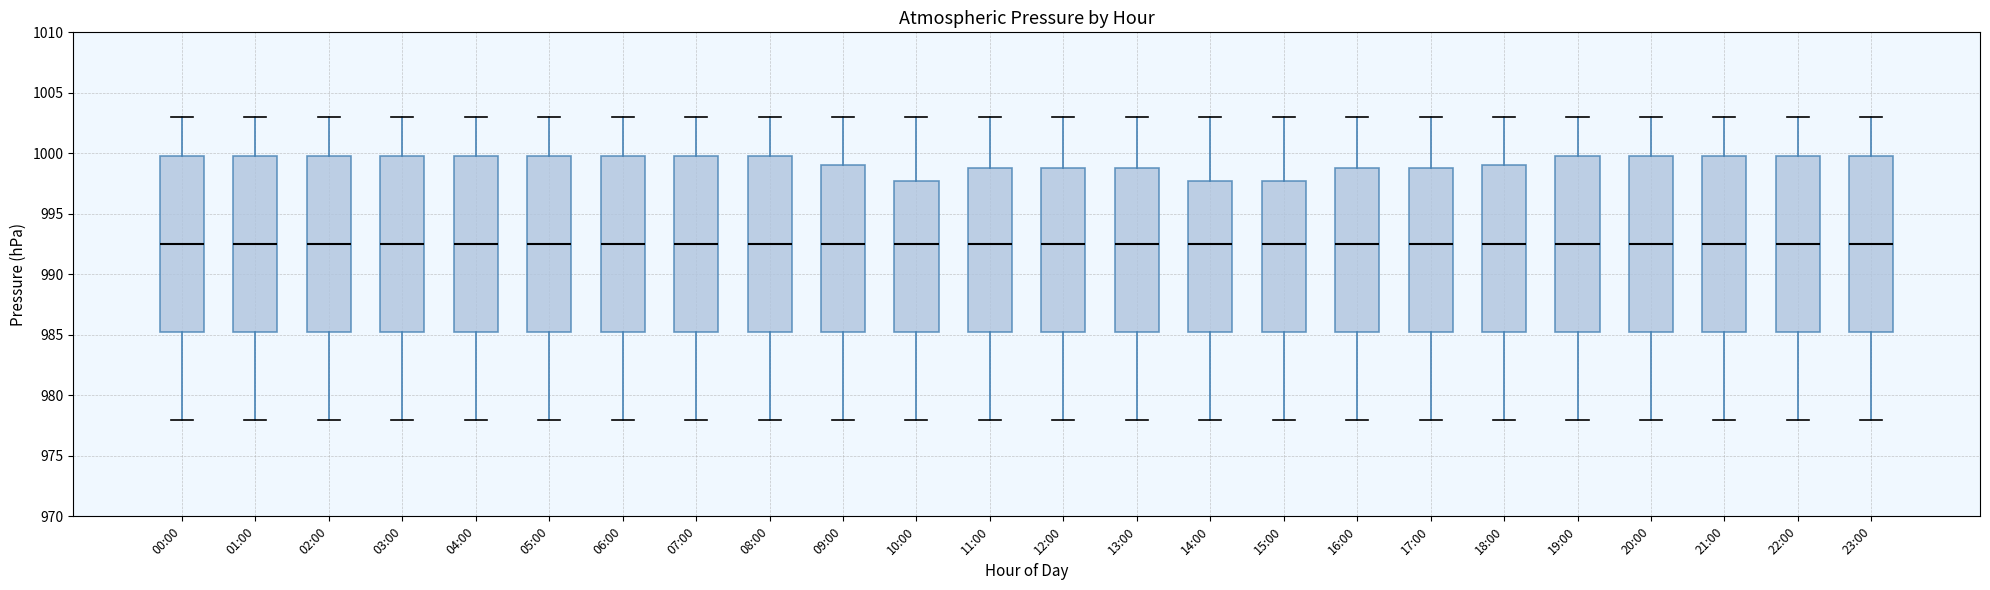

Reading left to right, transcribe this box plot: for each box, give where its median line is, the range the box spans, and where its two whiskers end, as read against the y-axis. The values are not printed on the chart, so give them approximately, as read against the axis.

00:00: median 992.5, box 985.5 to 1000.0, whiskers 978.0 to 1003.0
01:00: median 992.5, box 985.5 to 1000.0, whiskers 978.0 to 1003.0
02:00: median 992.5, box 985.5 to 1000.0, whiskers 978.0 to 1003.0
03:00: median 992.5, box 985.5 to 1000.0, whiskers 978.0 to 1003.0
04:00: median 992.5, box 985.5 to 1000.0, whiskers 978.0 to 1003.0
05:00: median 992.5, box 985.5 to 1000.0, whiskers 978.0 to 1003.0
06:00: median 992.5, box 985.5 to 1000.0, whiskers 978.0 to 1003.0
07:00: median 992.5, box 985.5 to 1000.0, whiskers 978.0 to 1003.0
08:00: median 992.5, box 985.5 to 1000.0, whiskers 978.0 to 1003.0
09:00: median 992.5, box 985.5 to 999.0, whiskers 978.0 to 1003.0
10:00: median 992.5, box 985.5 to 998.0, whiskers 978.0 to 1003.0
11:00: median 992.5, box 985.5 to 999.0, whiskers 978.0 to 1003.0
12:00: median 992.5, box 985.5 to 999.0, whiskers 978.0 to 1003.0
13:00: median 992.5, box 985.5 to 999.0, whiskers 978.0 to 1003.0
14:00: median 992.5, box 985.5 to 998.0, whiskers 978.0 to 1003.0
15:00: median 992.5, box 985.5 to 998.0, whiskers 978.0 to 1003.0
16:00: median 992.5, box 985.5 to 999.0, whiskers 978.0 to 1003.0
17:00: median 992.5, box 985.5 to 999.0, whiskers 978.0 to 1003.0
18:00: median 992.5, box 985.5 to 999.0, whiskers 978.0 to 1003.0
19:00: median 992.5, box 985.5 to 1000.0, whiskers 978.0 to 1003.0
20:00: median 992.5, box 985.5 to 1000.0, whiskers 978.0 to 1003.0
21:00: median 992.5, box 985.5 to 1000.0, whiskers 978.0 to 1003.0
22:00: median 992.5, box 985.5 to 1000.0, whiskers 978.0 to 1003.0
23:00: median 992.5, box 985.5 to 1000.0, whiskers 978.0 to 1003.0